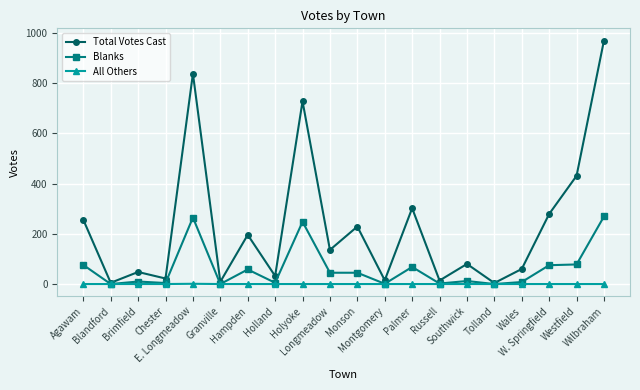

What is the label of the 12th point from the right?

Holyoke